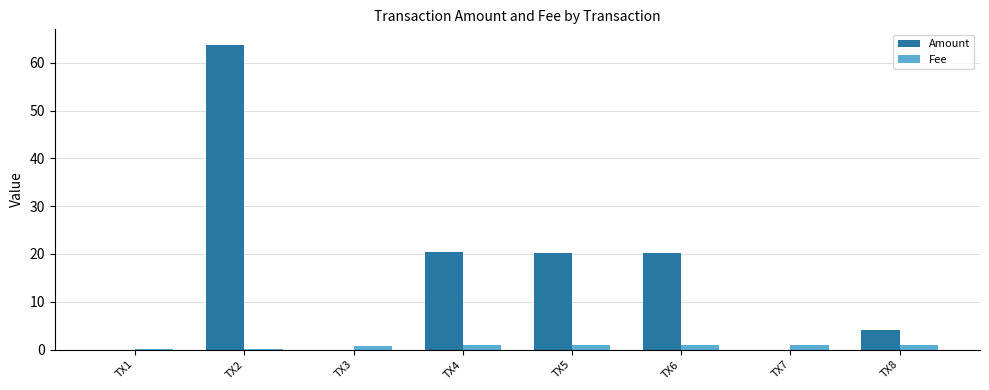

Count the number of categories in the chart.

8